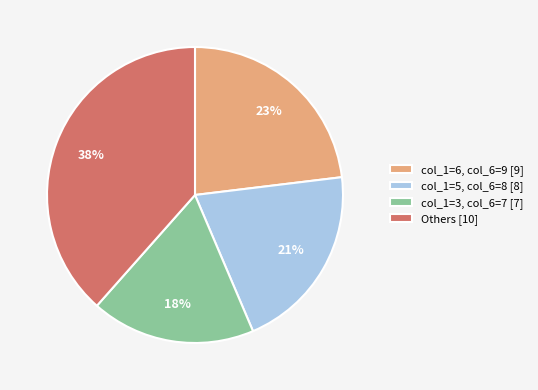

Approximately how many times larger is the value at col_1=3, col_6=7 [7] compared to col_1=5, col_6=8 [8]?

0.9